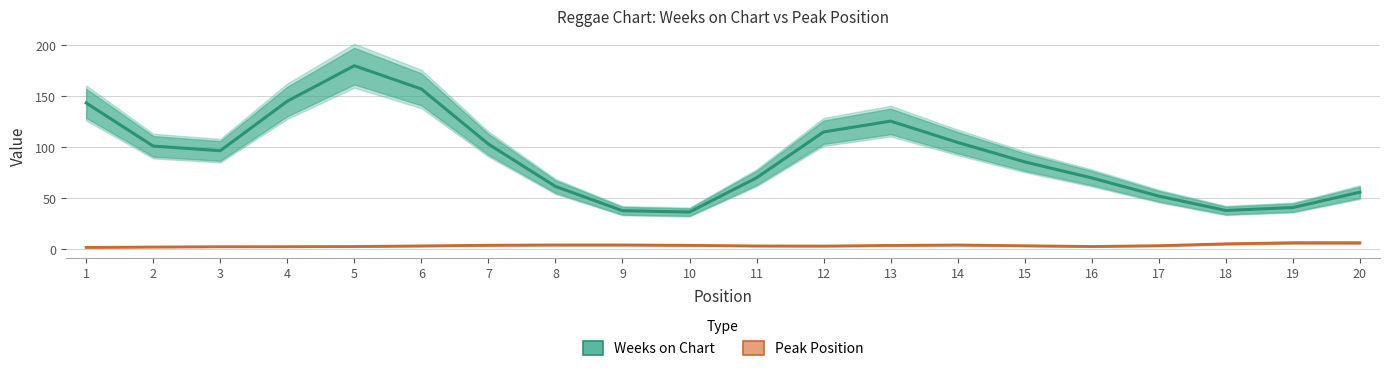

List the labels in order of Weeks on Chart value, largest first.

5, 6, 4, 1, 13, 12, 14, 7, 2, 3, 15, 11, 16, 8, 20, 17, 19, 18, 9, 10